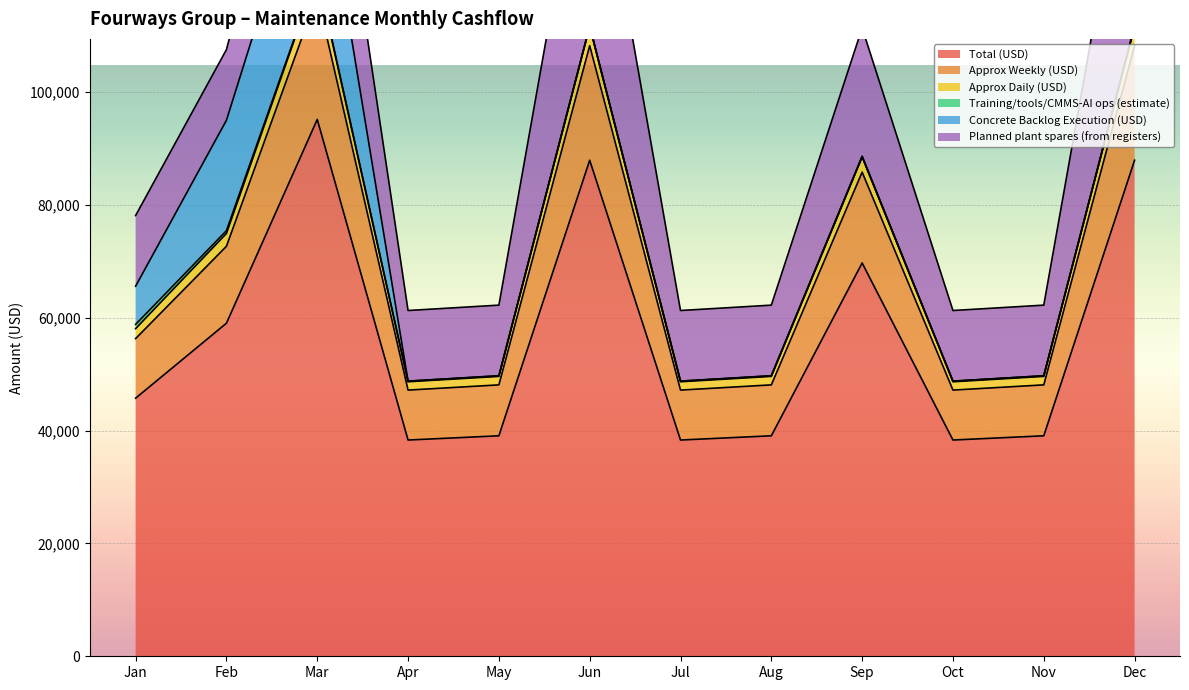

The value of Approx Weekly (USD) at Jul is 82557.2. True or false?

False